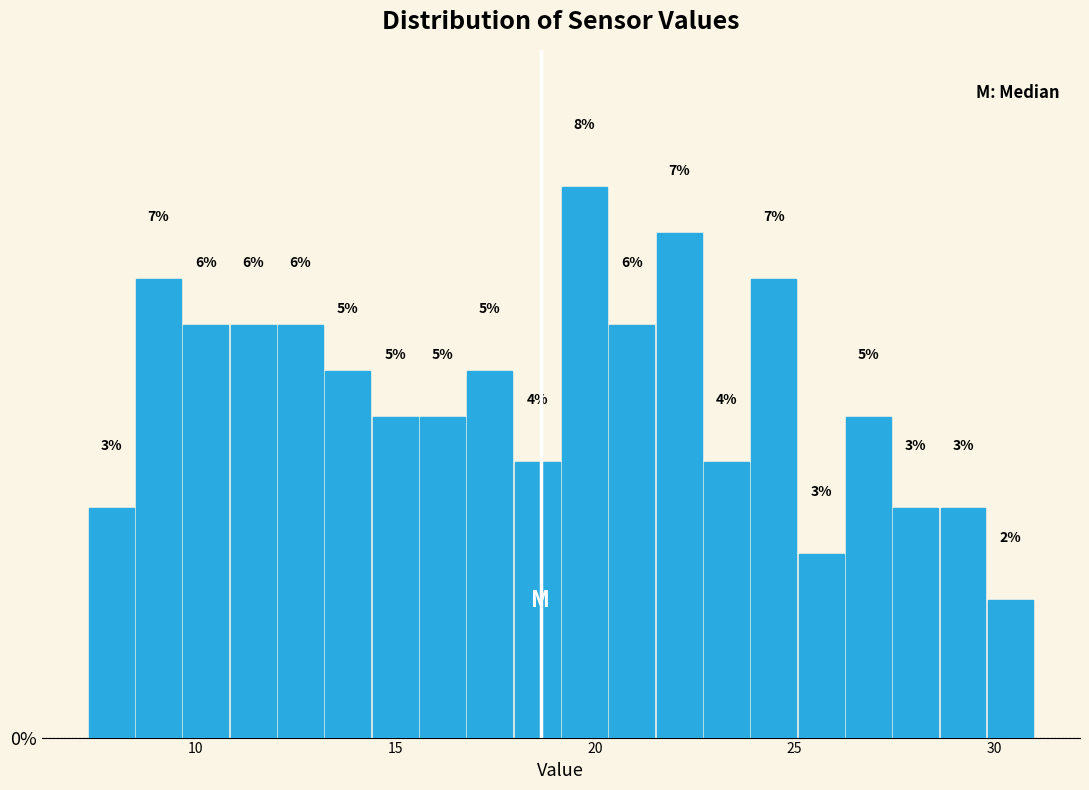

Around what value on the x-axis is the tallest bar? Give the approximate position of its centre, as read against the axis.

19.5